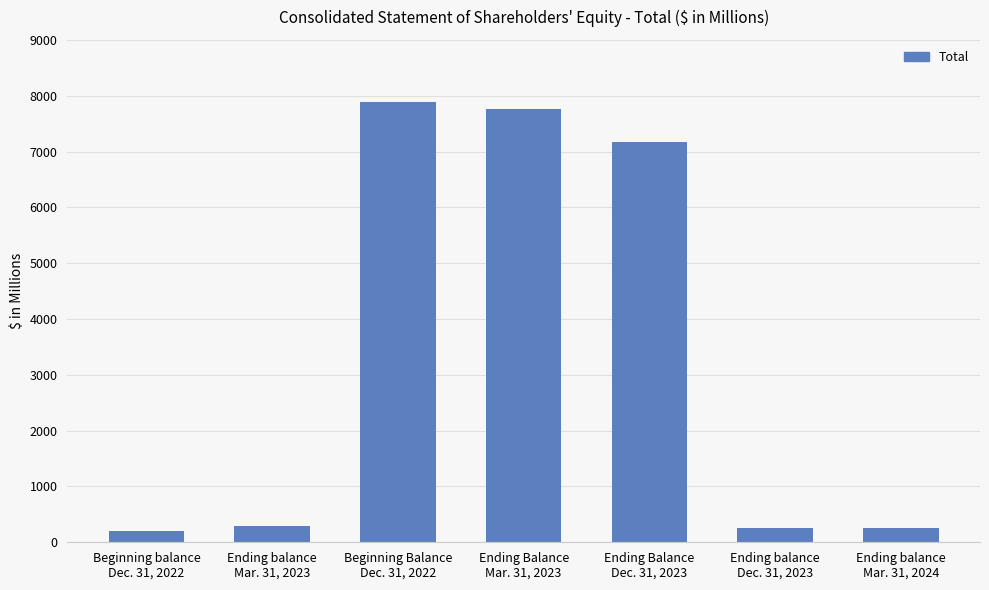

How many bars are there in total?

7